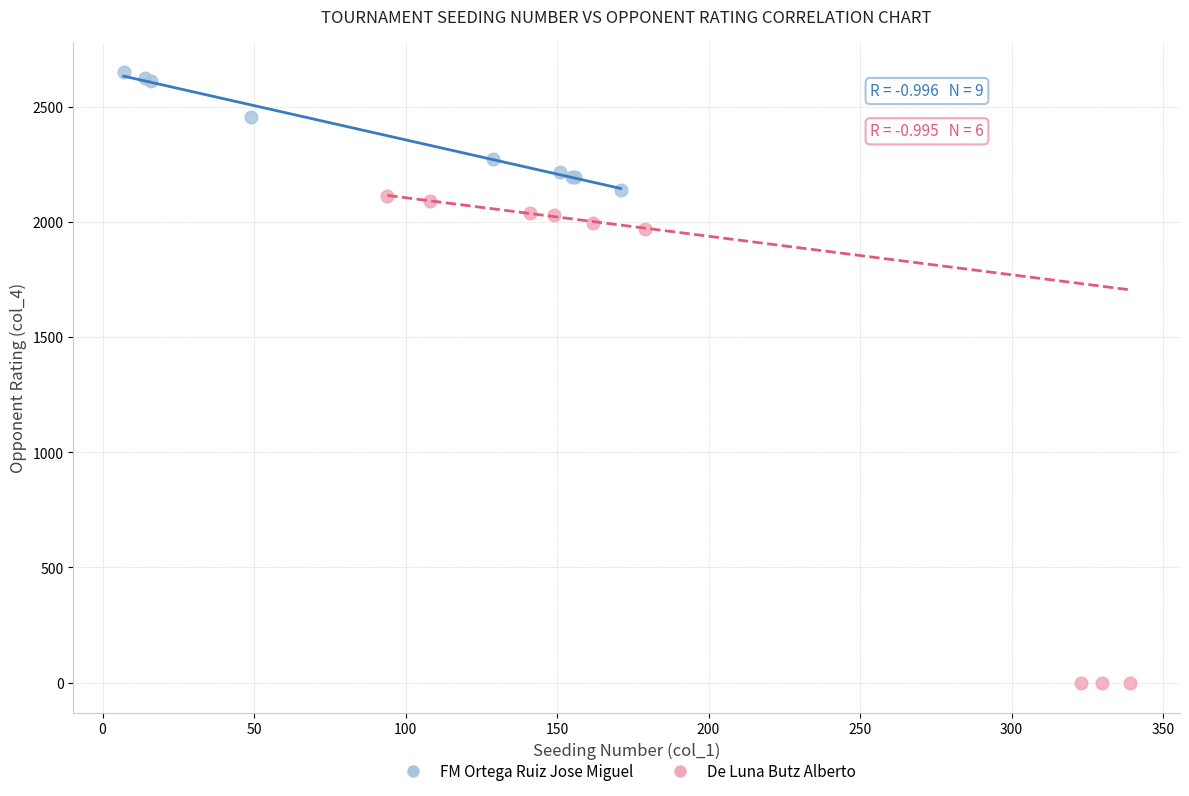

Which series contains the highest Y value?

FM Ortega Ruiz Jose Miguel